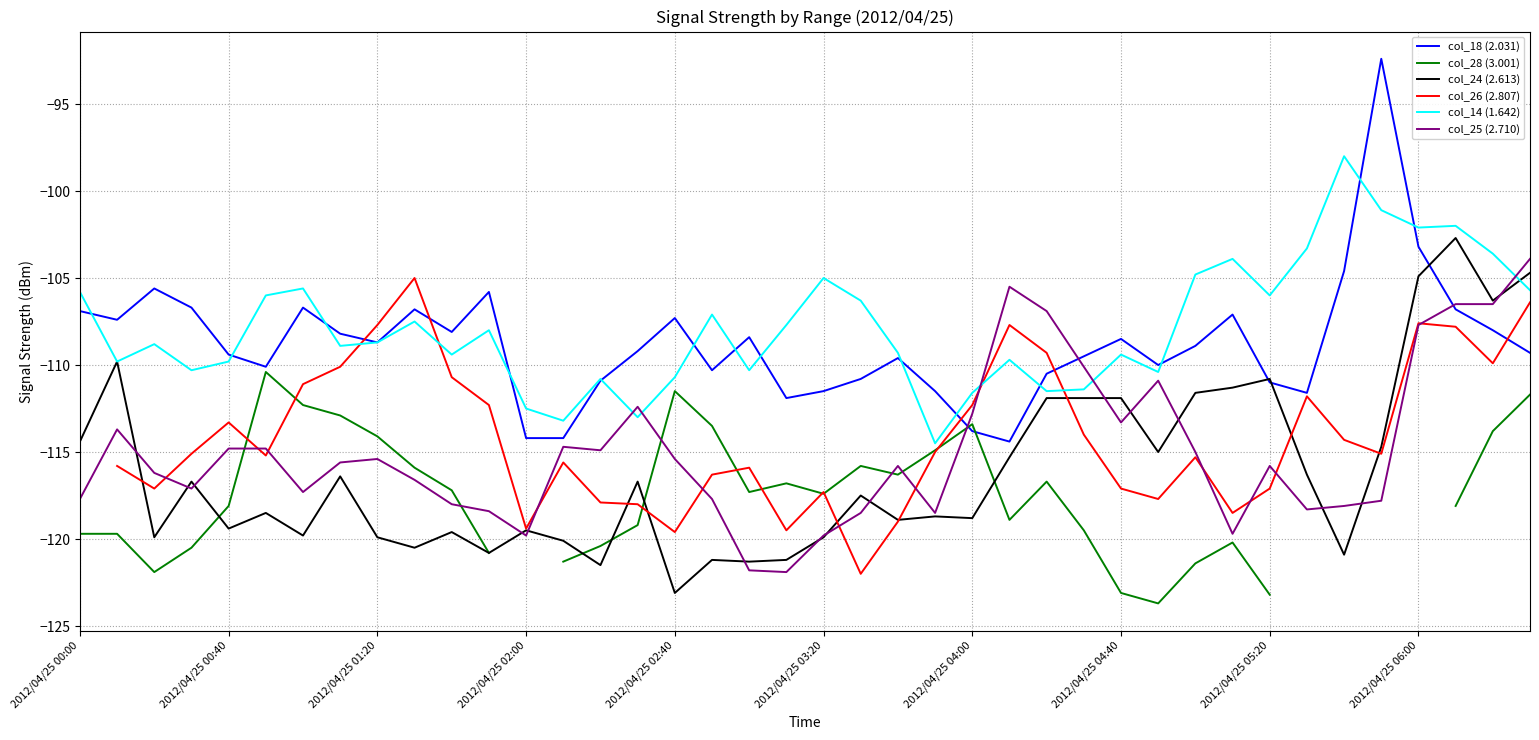

What is the average value of the col_14 (1.642) series?

-107.8